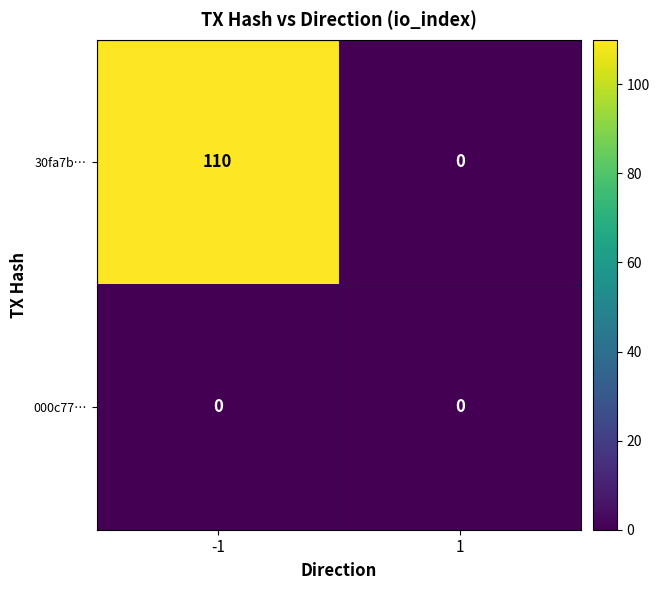

Reading left to right, what are all the values shown in this chart?

30fa7b…: 110	0
000c77…: 0	0